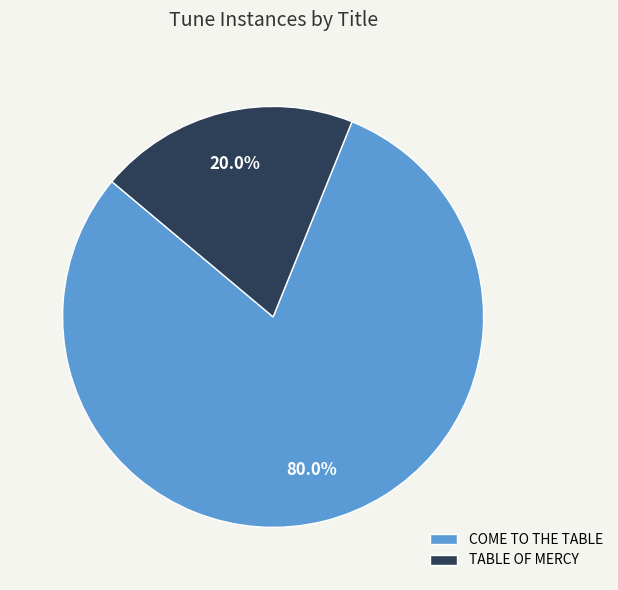

Which category accounts for the majority?

COME TO THE TABLE